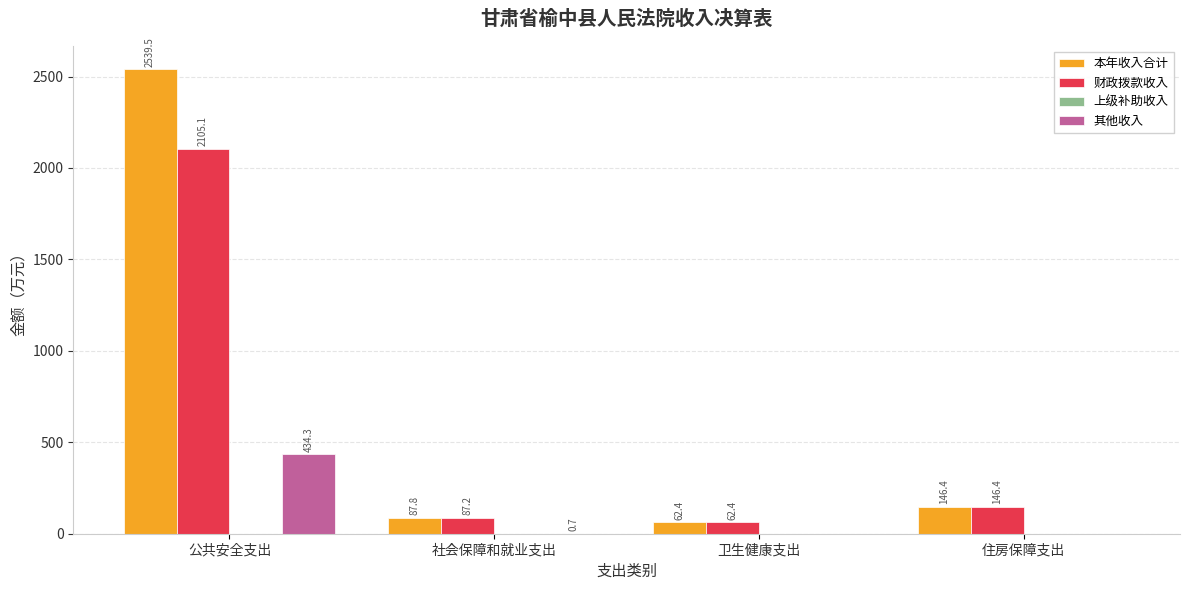

The value of 财政拨款收入 at 社会保障和就业支出 is 87.2. True or false?

True